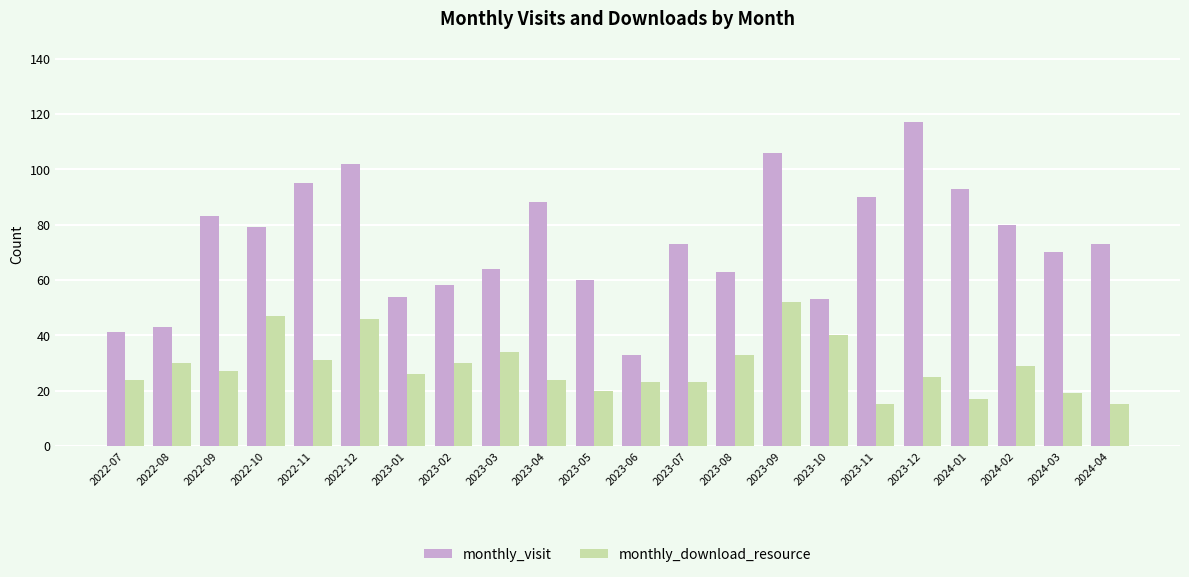

What is the maximum value for monthly_download_resource?

52